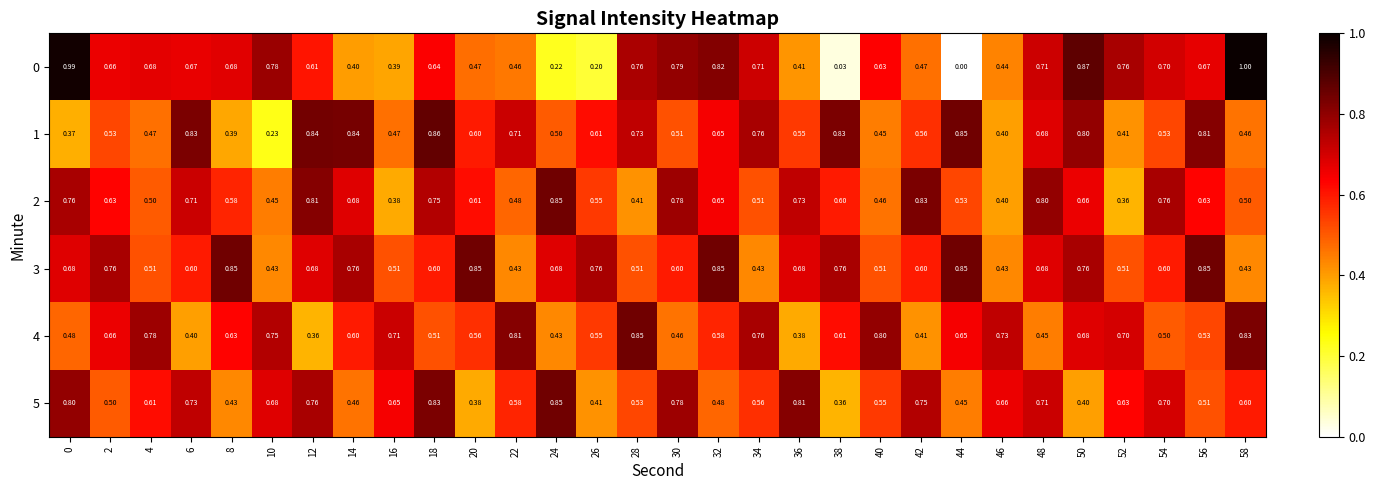

At which category is the sum across all series the highest?

18